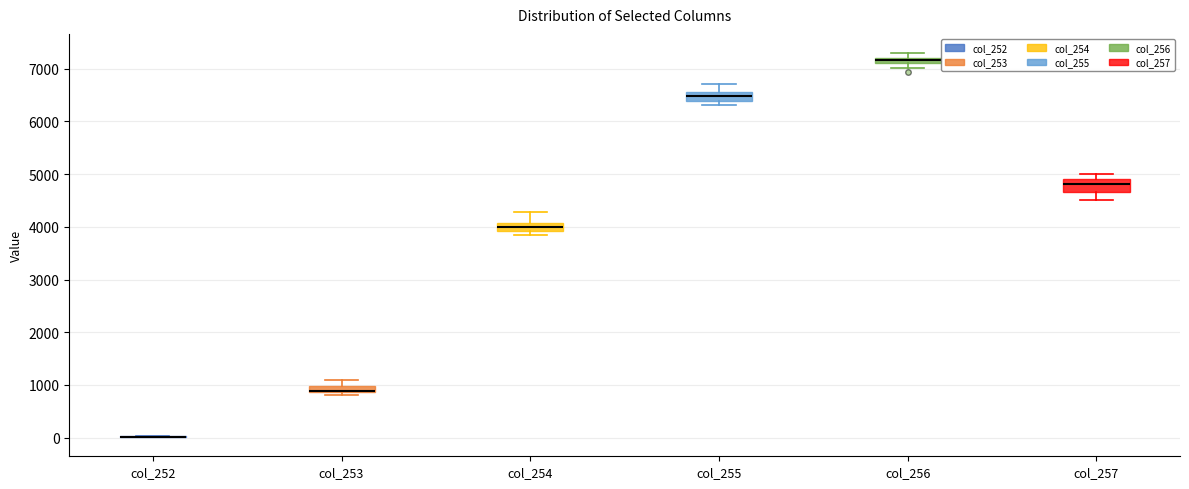

Where does the lower whisker of the box for col_257 end on the y-axis? The values are not printed on the chart, so give them approximately, as read against the axis.

4500